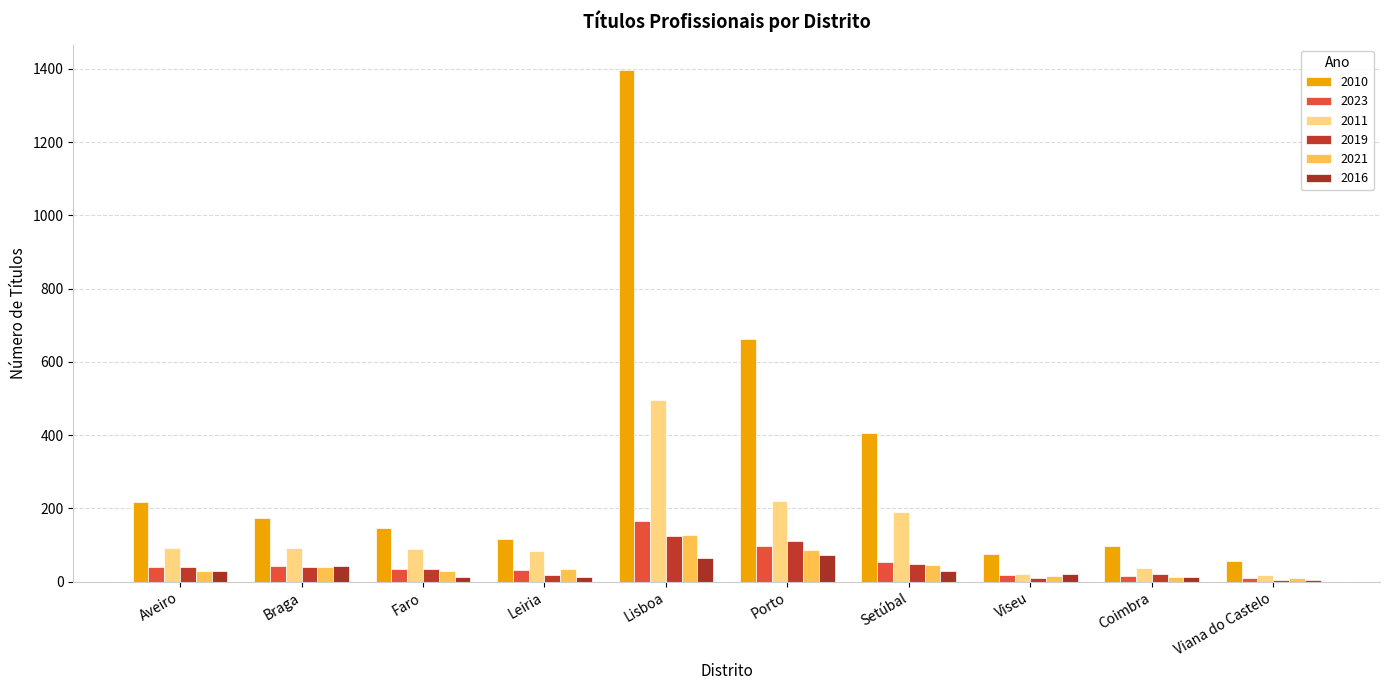

Are the bars horizontal?

No